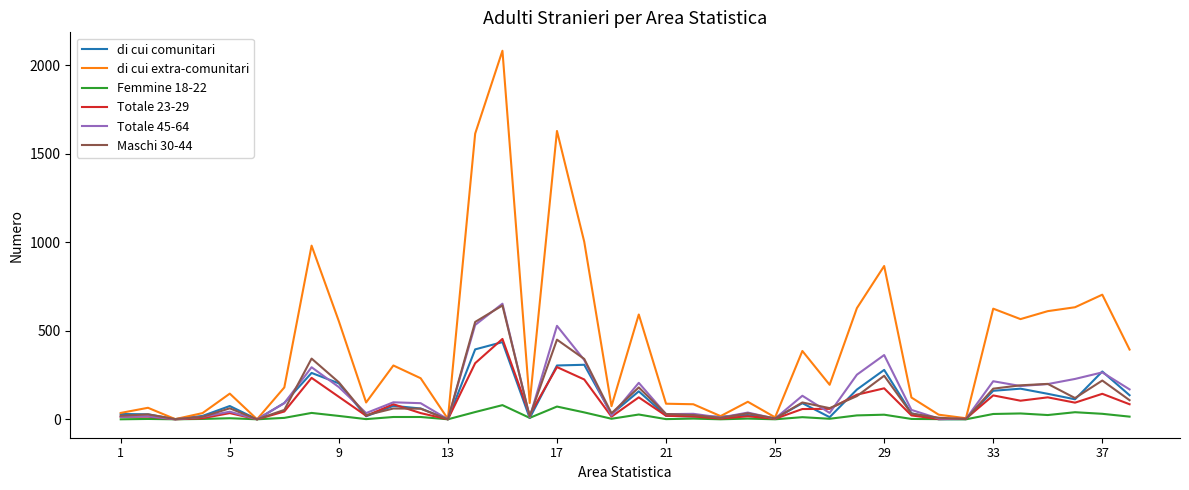

What is the highest value of the di cui extra-comunitari series?

2082